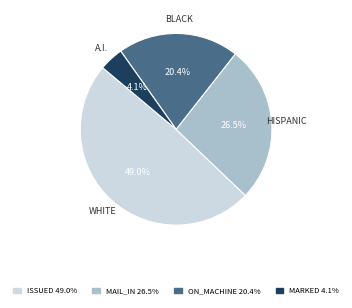

Does ON_MACHINE 20.4% account for over 50% of the chart?

No